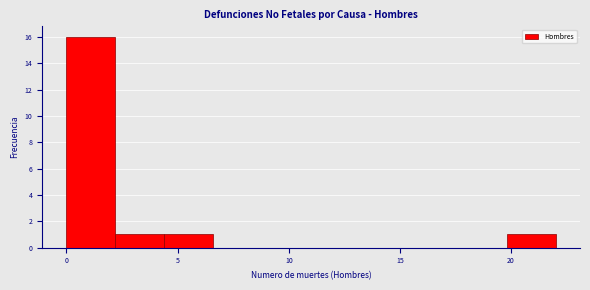

Reading left to right, transcribe this chart: for each bar, give the range it covers on the x-axis and its height. Neither the bar edges nor the heights are printed on the chart, so give them approximately, as read against the axes.

0.0 to 2.2: 16
2.2 to 4.4: 1
4.4 to 6.6: 1
6.6 to 8.8: 0
8.8 to 11.0: 0
11.0 to 13.2: 0
13.2 to 15.4: 0
15.4 to 17.6: 0
17.6 to 19.8: 0
19.8 to 22.0: 1